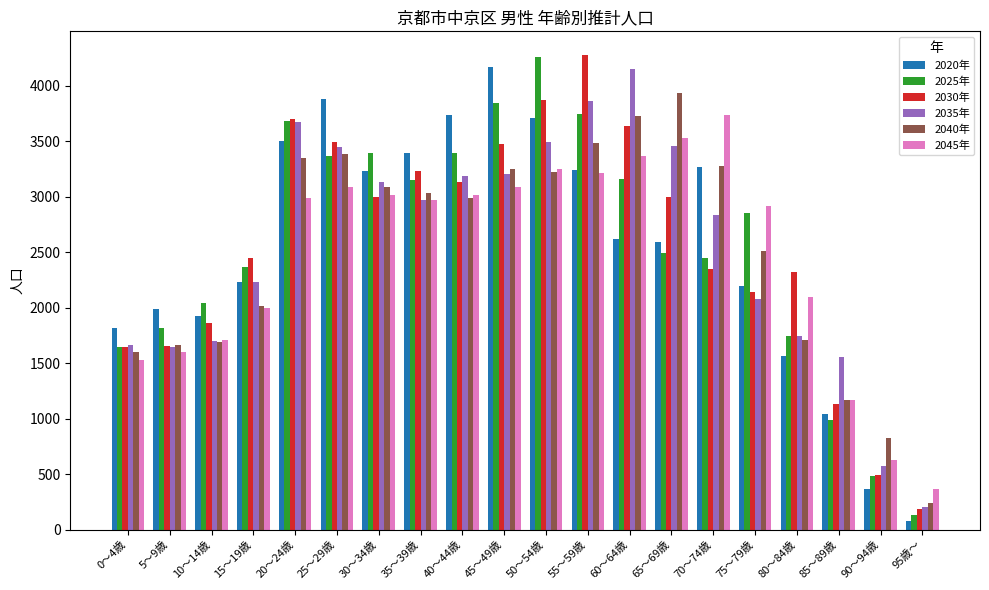

How many series are shown in this chart?

6